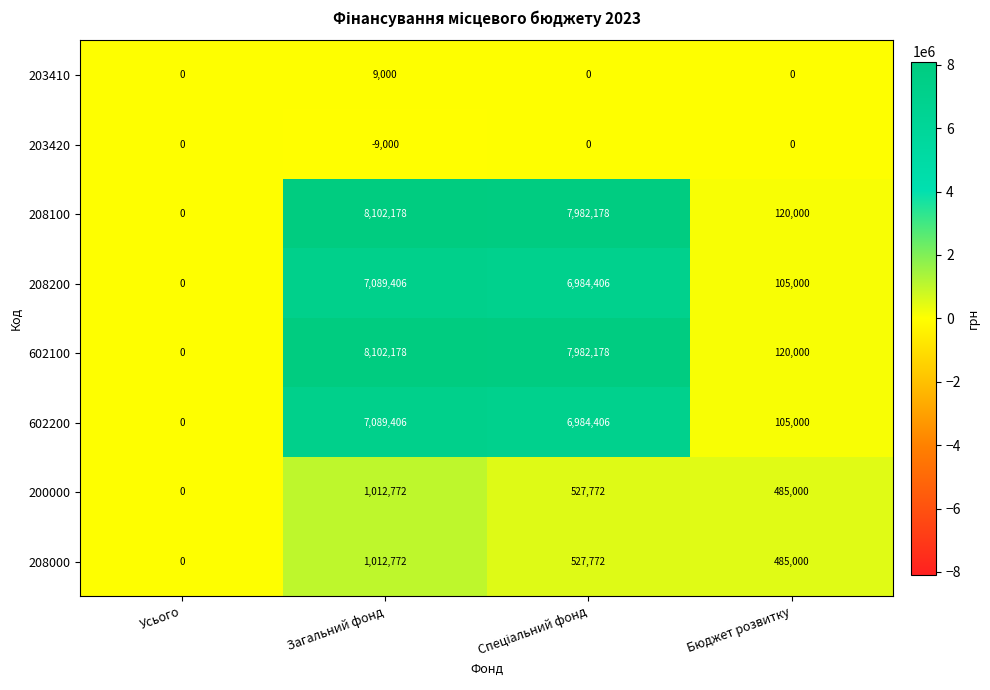

What is the average value of the 200000 series?

506386